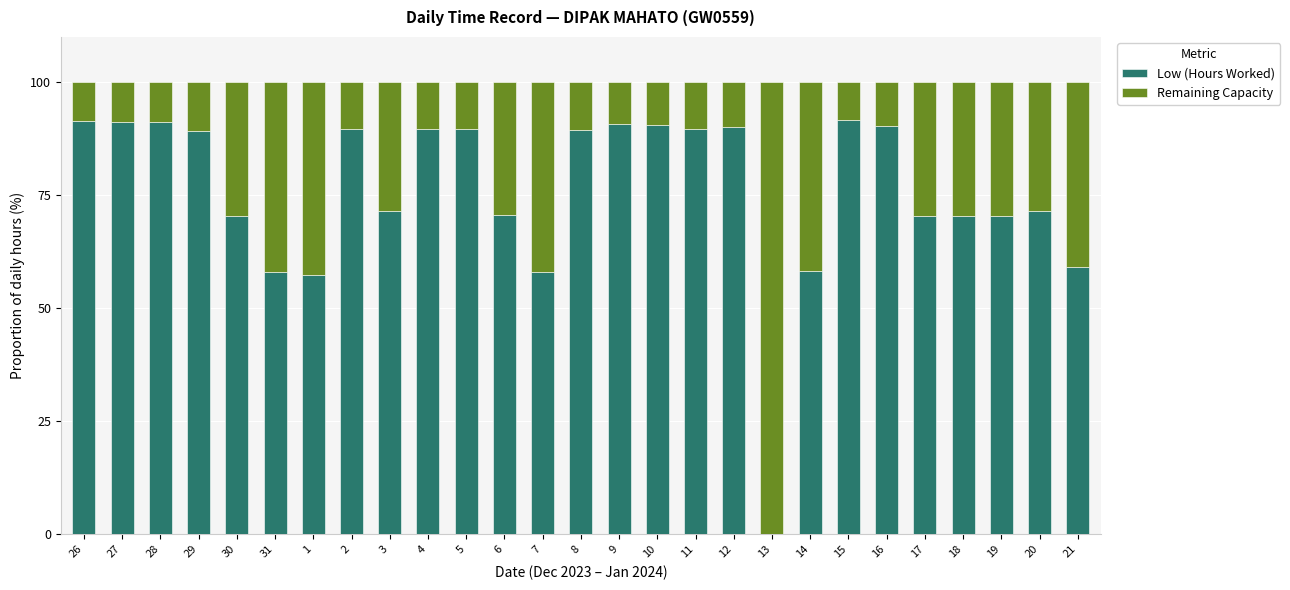

Does the chart contain stacked bars?

Yes